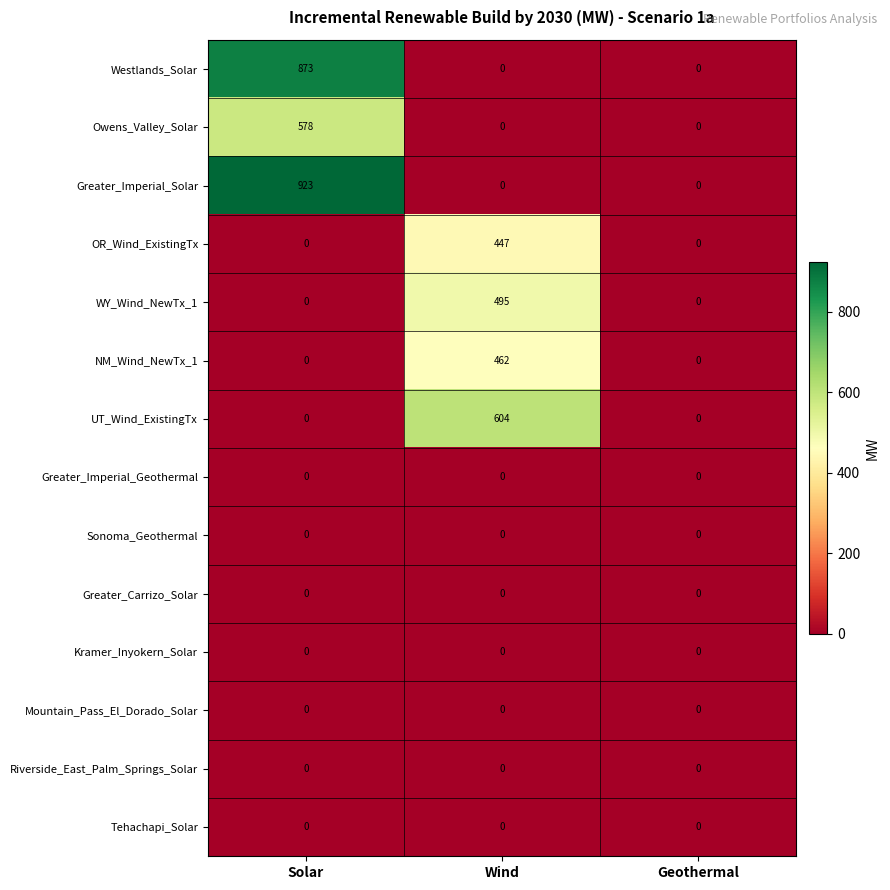

Is it true that NM_Wind_NewTx_1 equals 0 at Solar?

True